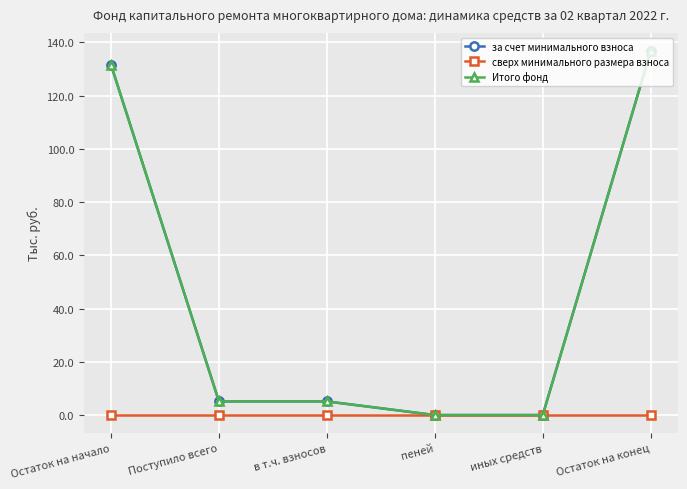

Reading left to right, list all the values displayed in this chart.

за счет минимального взноса: Остаток на начало=131.6	Поступило всего=5.1	в т.ч. взносов=5.1	пеней=0.0	иных средств=0.0	Остаток на конец=136.7
сверх минимального размера взноса: Остаток на начало=0.0	Поступило всего=0.0	в т.ч. взносов=0.0	пеней=0.0	иных средств=0.0	Остаток на конец=0.0
Итого фонд: Остаток на начало=131.6	Поступило всего=5.1	в т.ч. взносов=5.1	пеней=0.0	иных средств=0.0	Остаток на конец=136.7